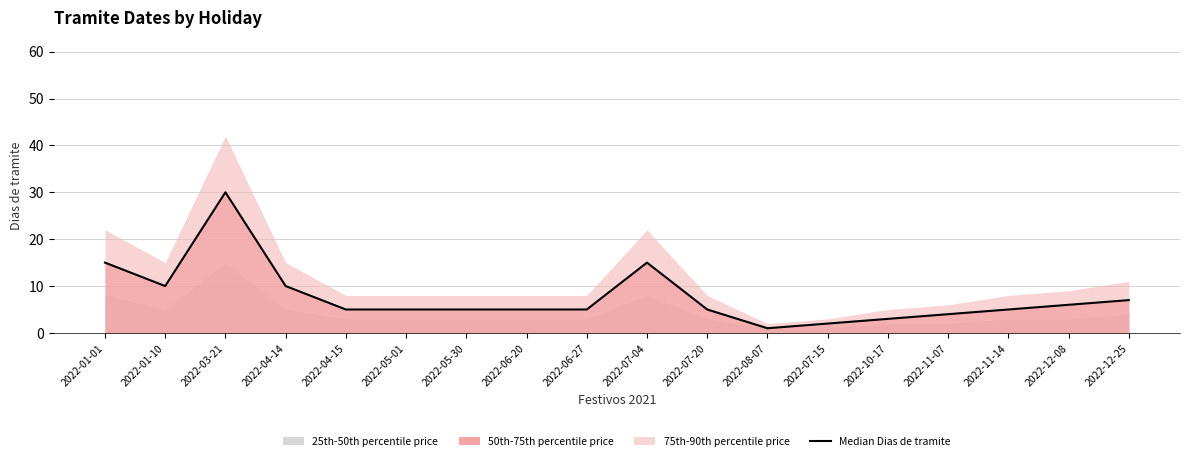

What is the difference between the maximum and second lowest values?

28